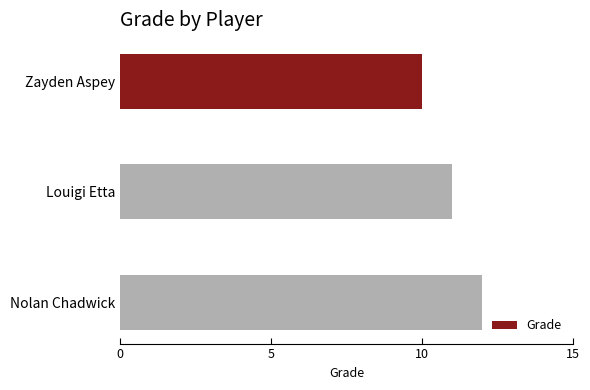

Rank the categories by value from lowest to highest.

Zayden Aspey, Louigi Etta, Nolan Chadwick